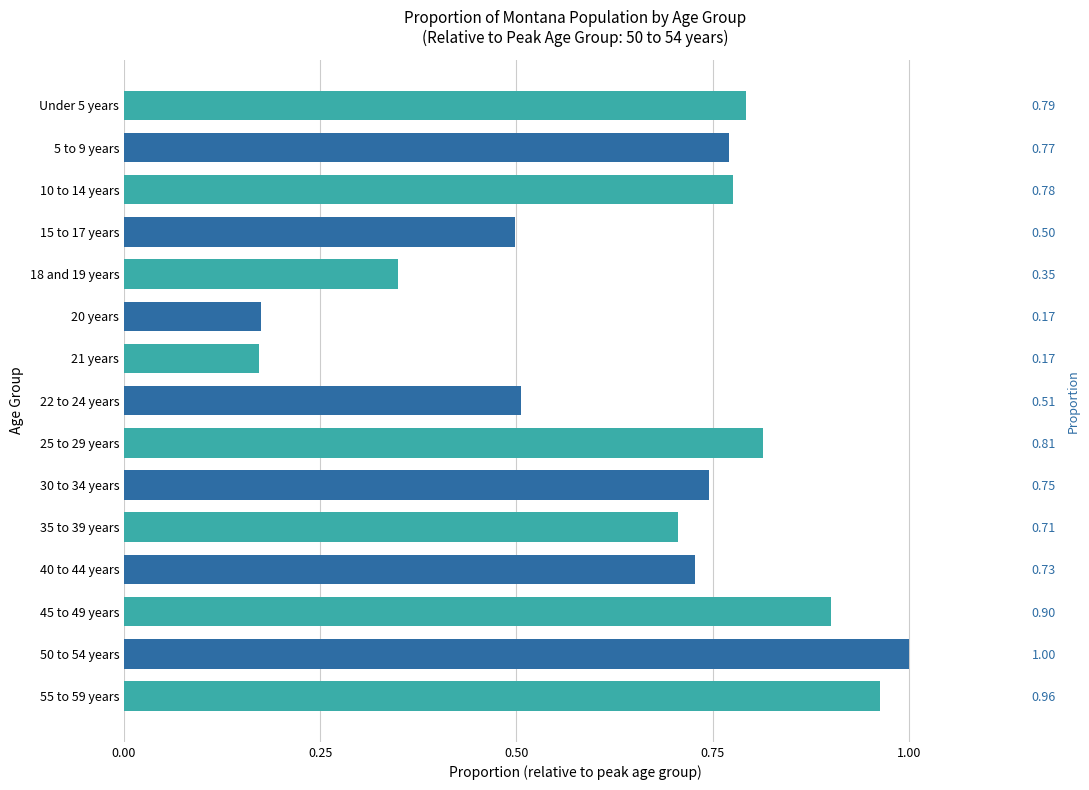

Reading left to right, extract all data points from this chart.

0.8	0.8	0.8	0.5	0.3	0.2	0.2	0.5	0.8	0.7	0.7	0.7	0.9	1.0	1.0